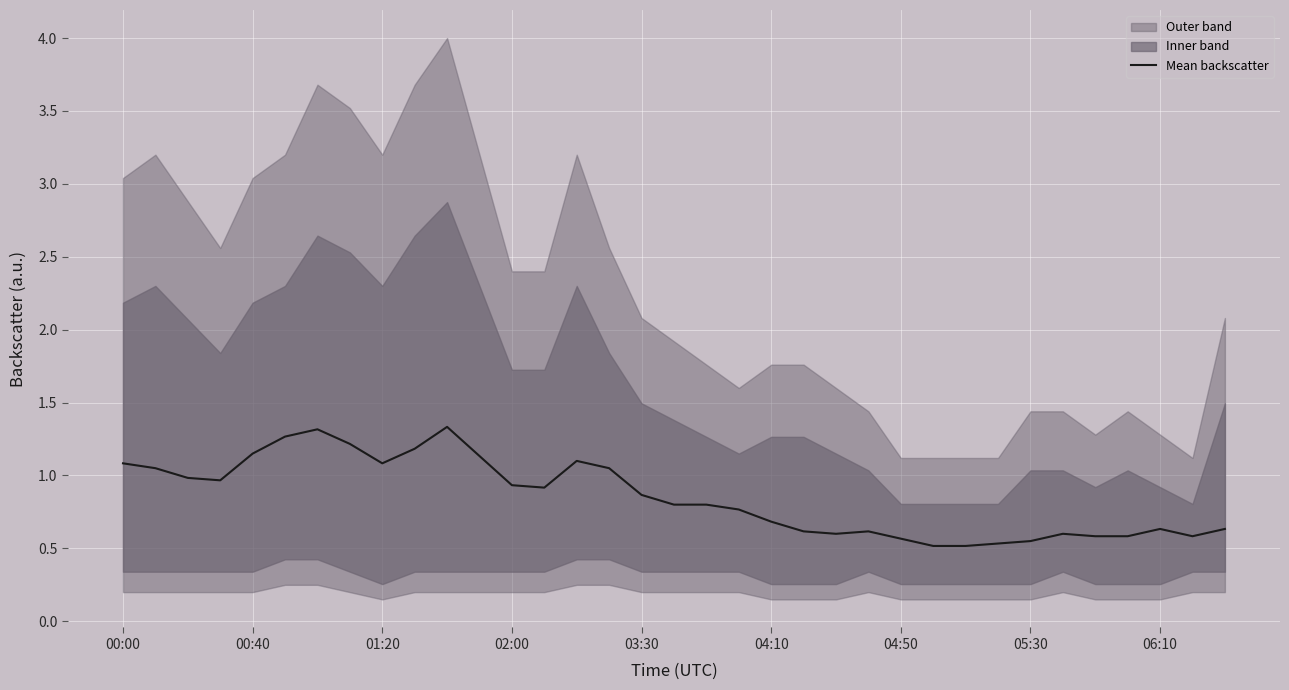

True or false: Mean backscatter has a value of 0.9 at 05:30.

False